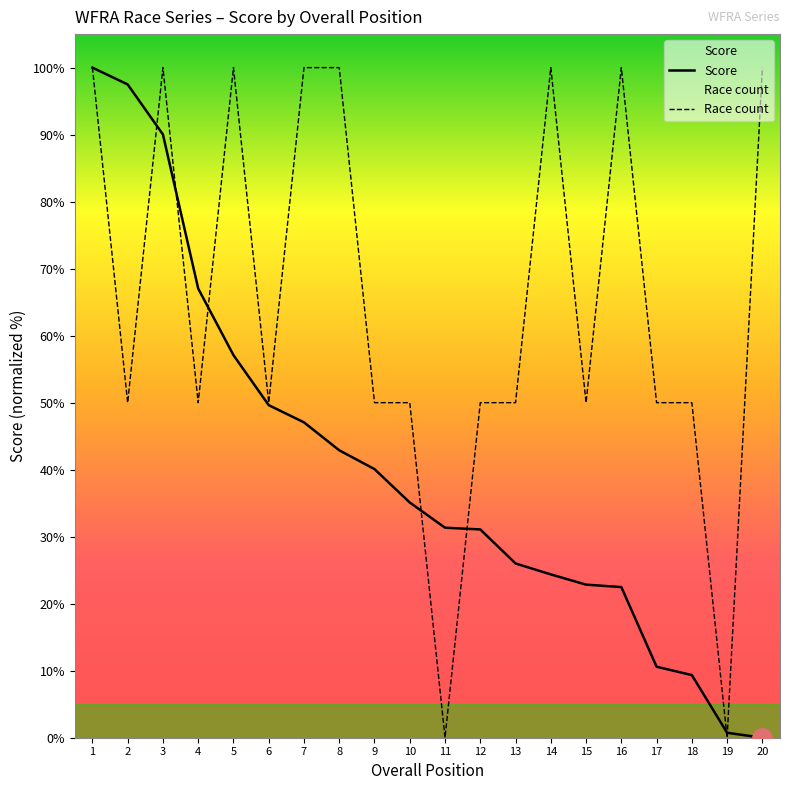

Between 15 and 3, which is larger?

3